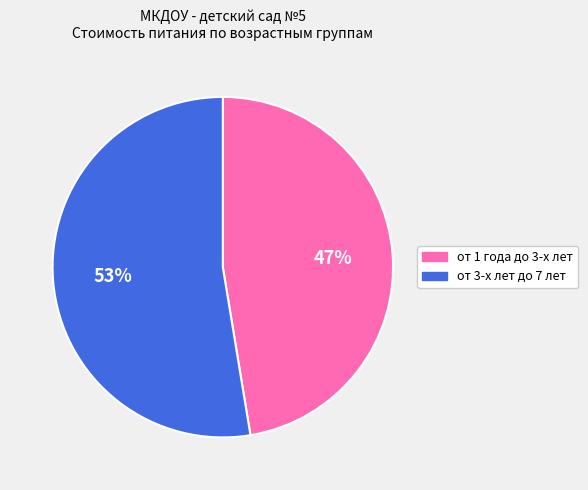

Rank the categories by value from lowest to highest.

от 1 года до 3-х лет, от 3-х лет до 7 лет